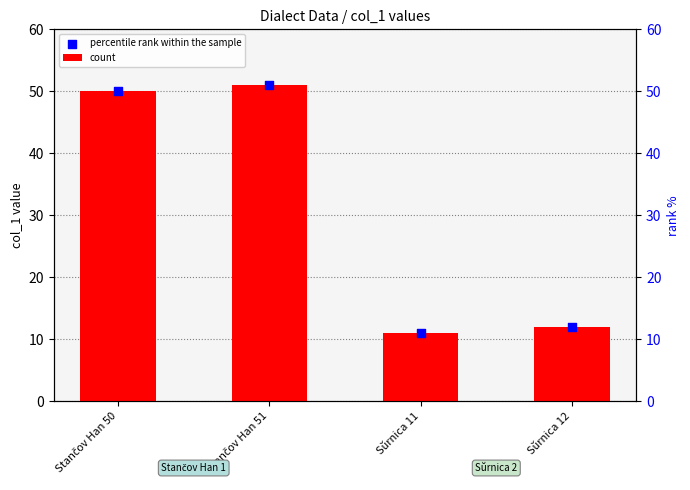

Which series reaches the minimum Y coordinate?

count